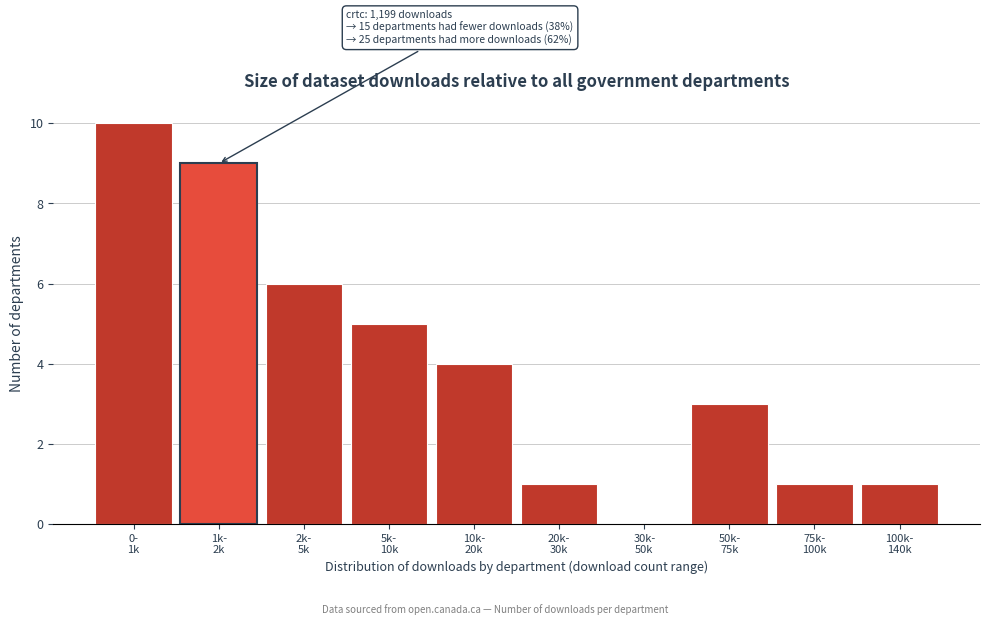

What is the sum of all values?

40